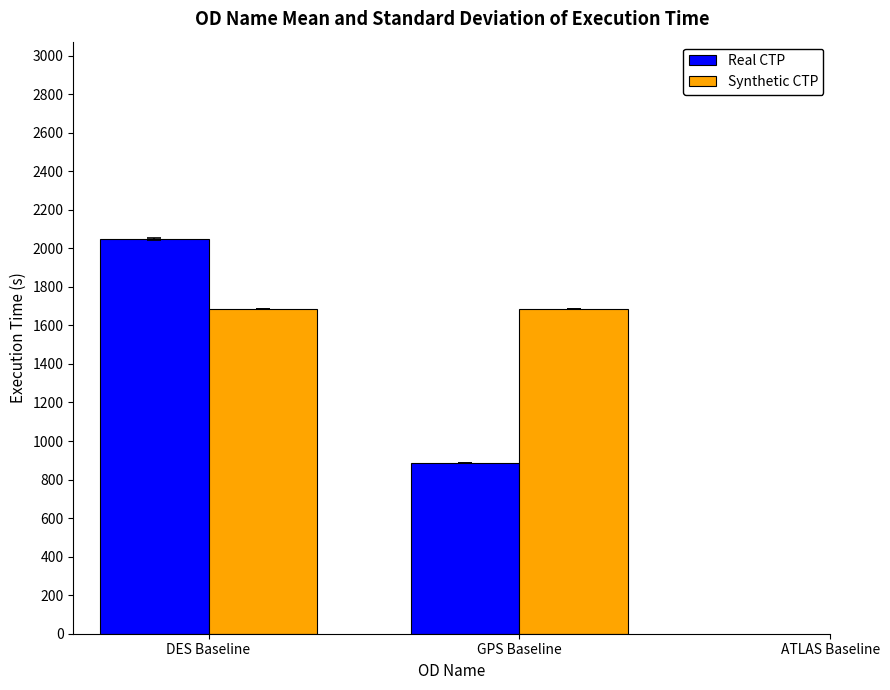

Which series has the widest spread of values?

Real CTP